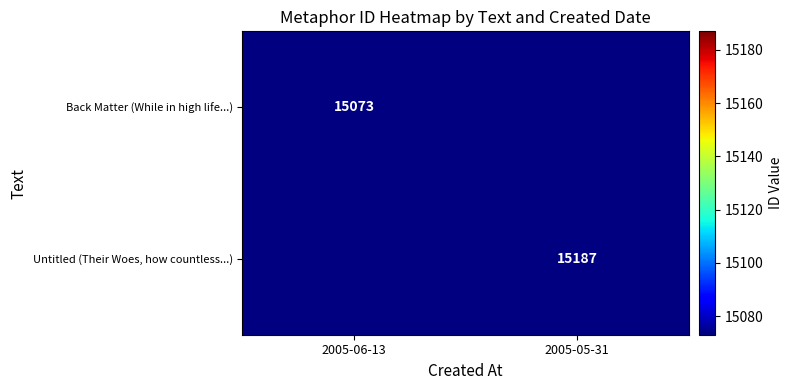

True or false: Untitled (Their Woes, how countless...) has a value of 15187 at 2005-05-31.

True